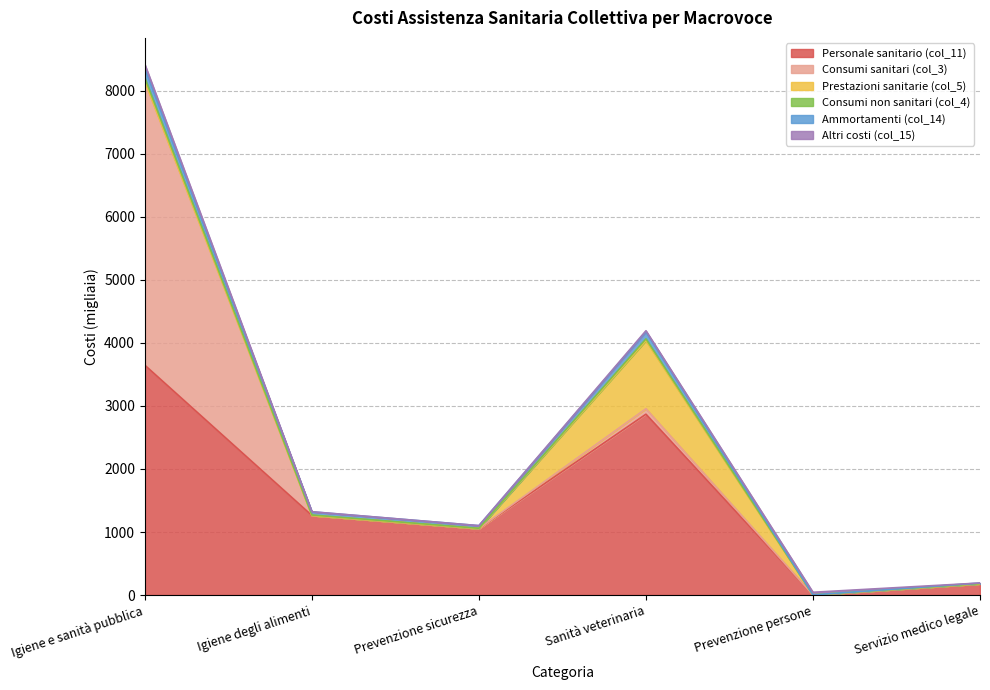

Which series has the widest spread of values?

Consumi sanitari (col_3)